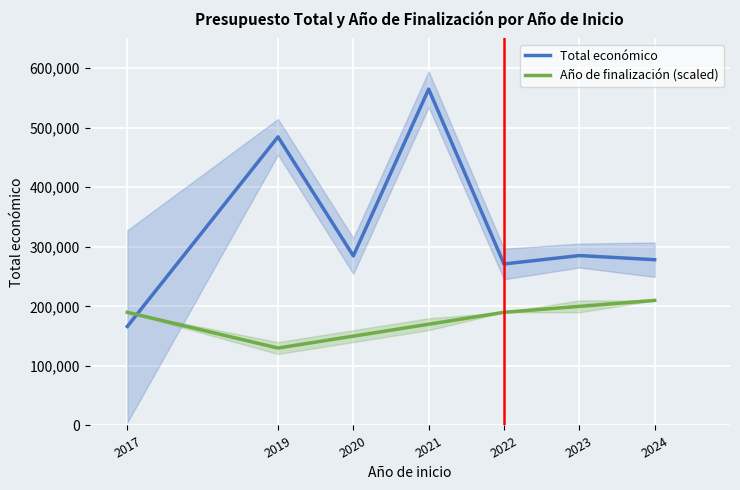

The Total económico series shows 640469.9 at 2019. True or false?

False